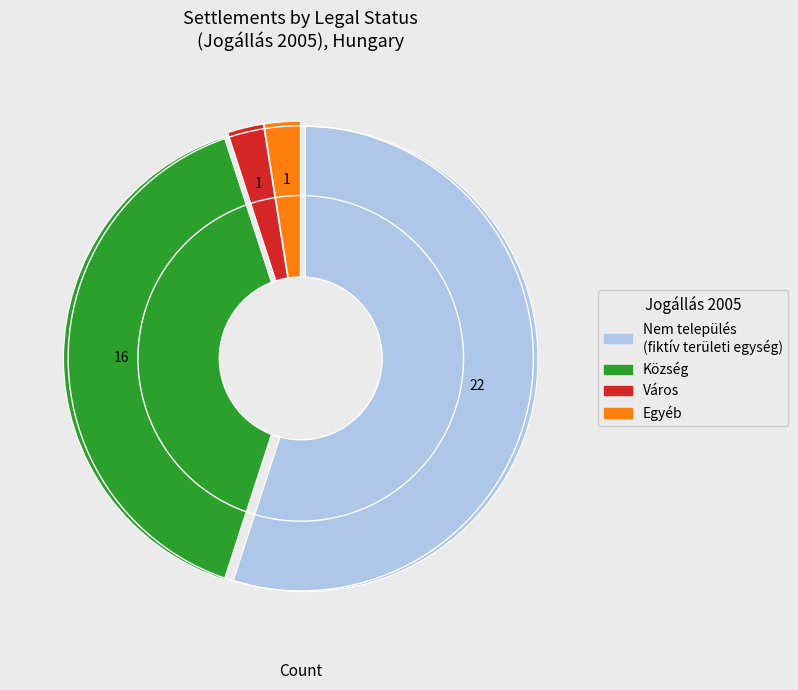

Does any single category account for the majority?

Yes